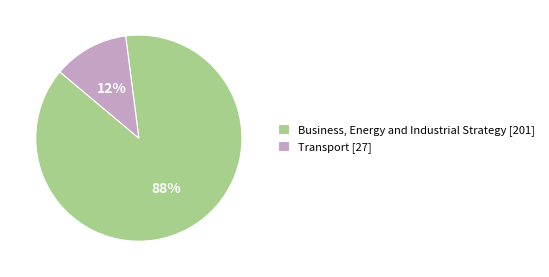

How many slices are in this pie chart?

2